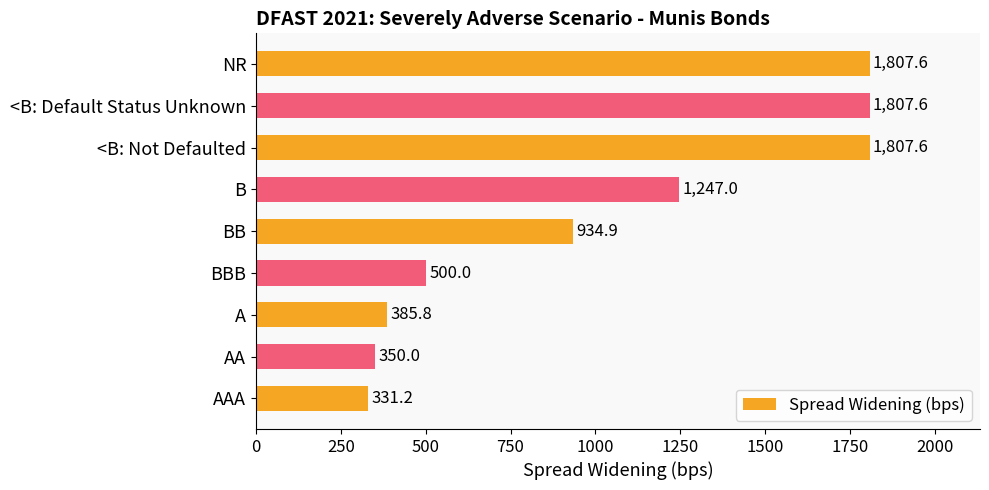

How many categories are shown in the chart?

9